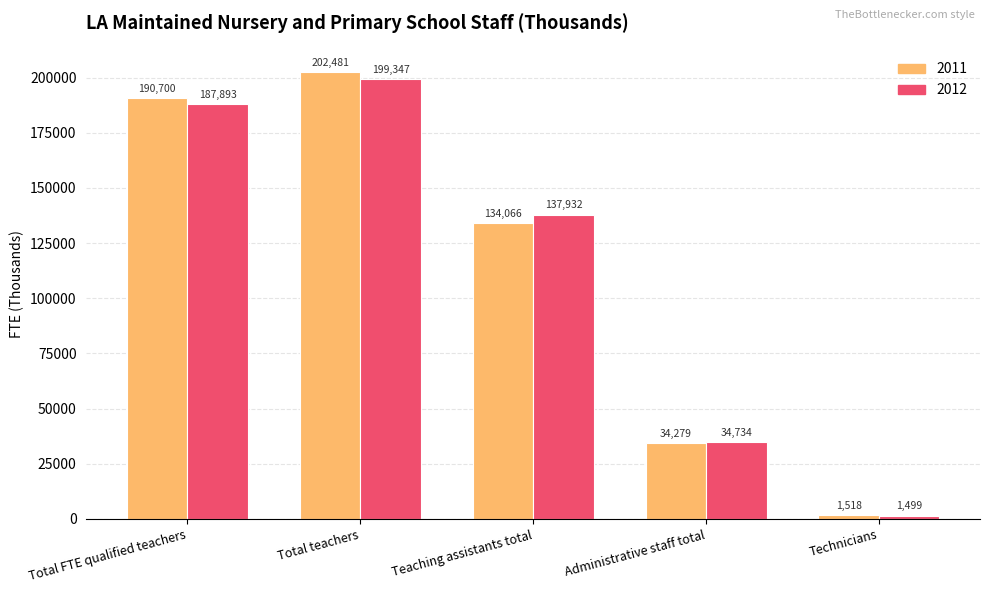

How many bars are there in total?

10